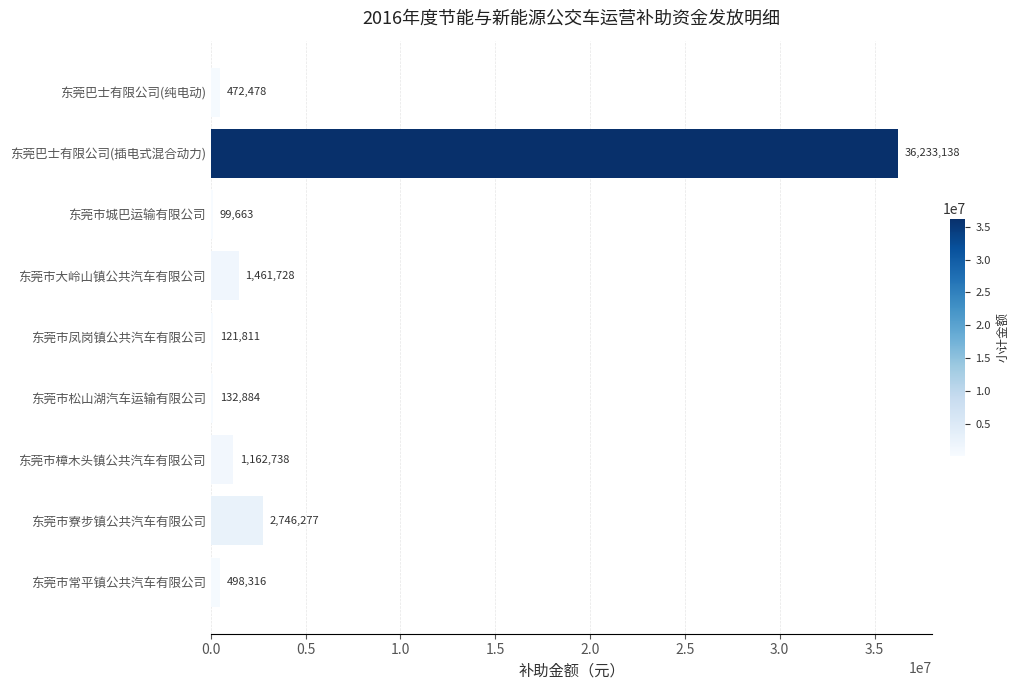

Which label corresponds to the largest value in the chart?

东莞巴士有限公司(插电式混合动力)